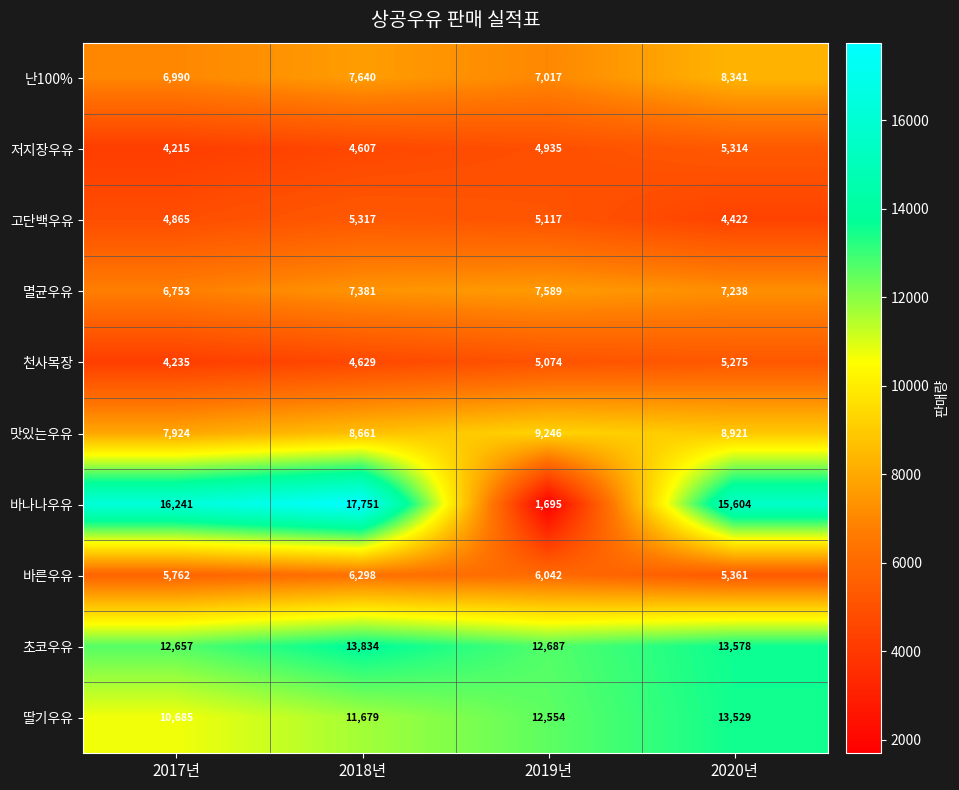

Count the number of data series in this chart.

10